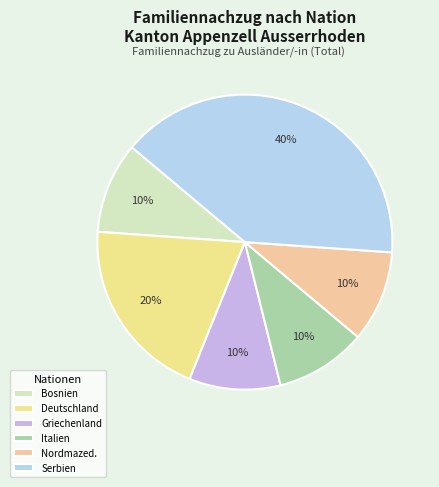

True or false: Deutschland accounts for 20% of the total.

True